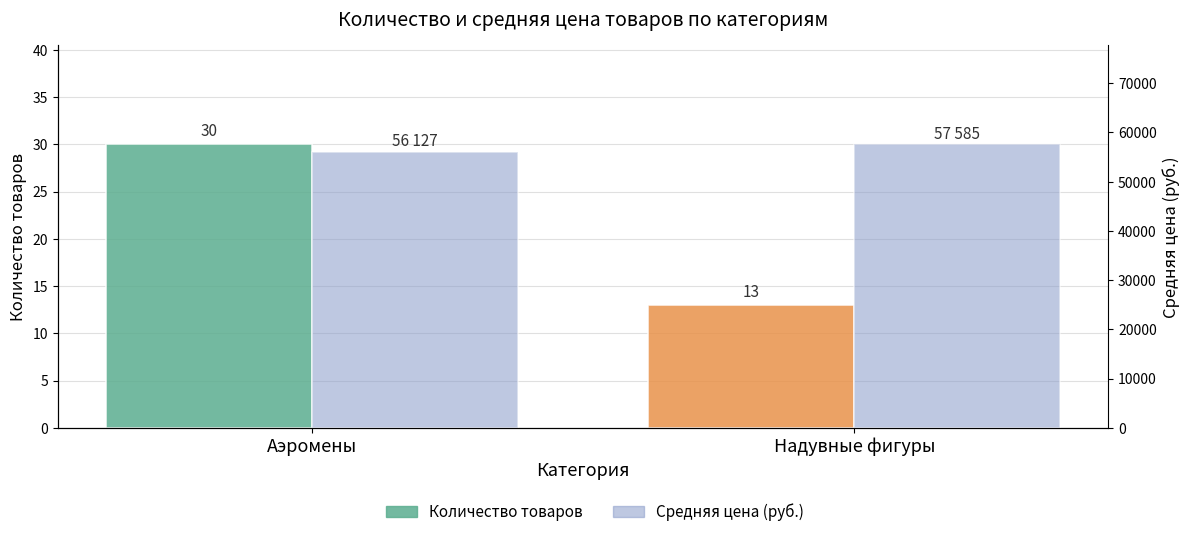

What is the approximate value of Средняя цена (руб.) at Надувные фигуры, to the nearest 100?

57600